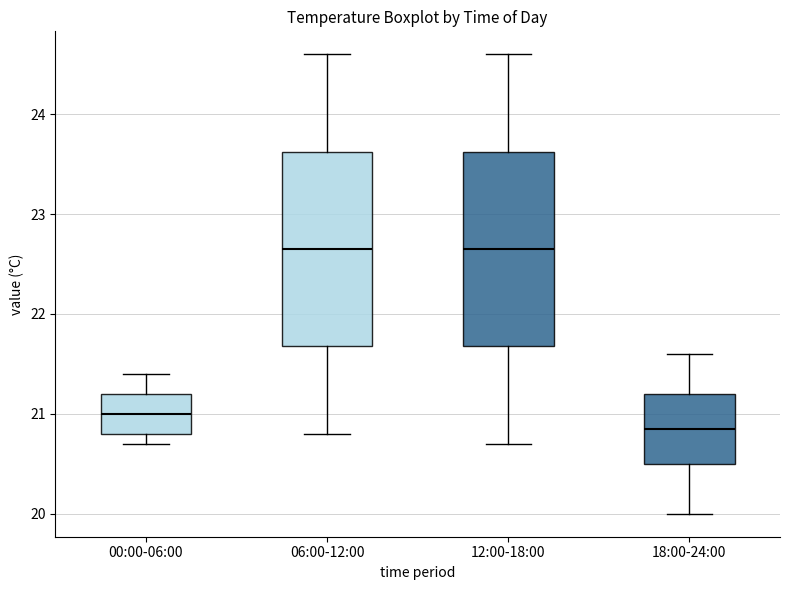

Reading left to right, transcribe this box plot: for each box, give where its median line is, the range the box spans, and where its two whiskers end, as read against the y-axis. The values are not printed on the chart, so give them approximately, as read against the axis.

00:00-06:00: median 21.0, box 20.8 to 21.2, whiskers 20.7 to 21.4
06:00-12:00: median 22.7, box 21.7 to 23.6, whiskers 20.8 to 24.6
12:00-18:00: median 22.7, box 21.7 to 23.6, whiskers 20.7 to 24.6
18:00-24:00: median 20.9, box 20.5 to 21.2, whiskers 20.0 to 21.6